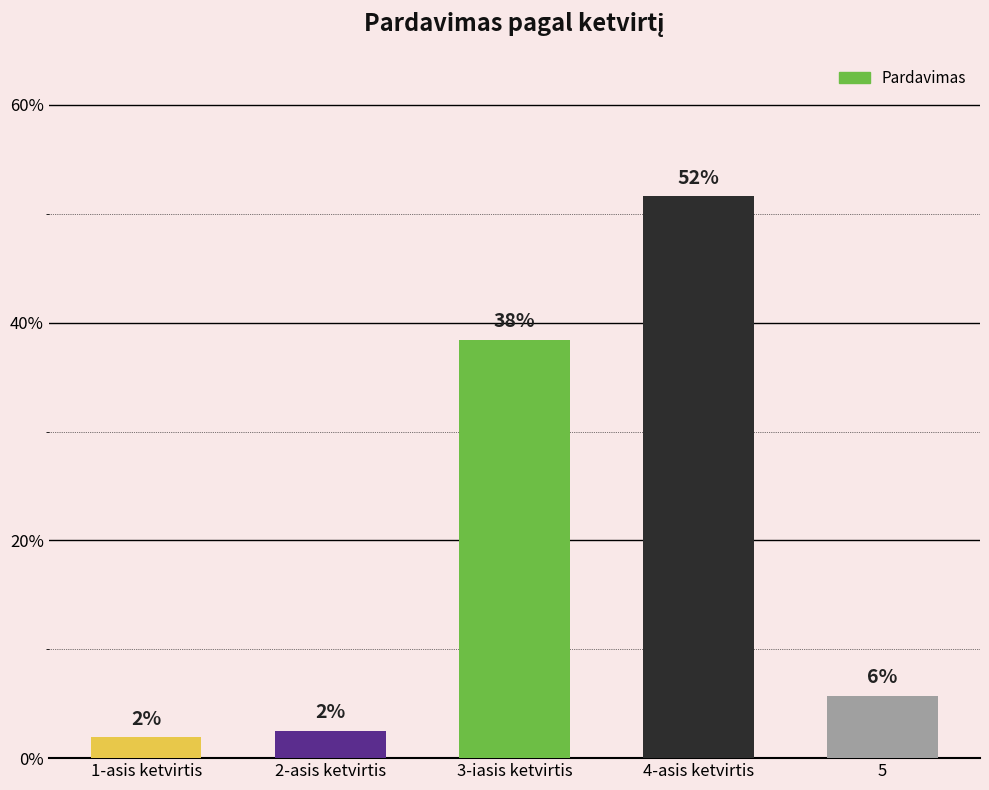

Reading left to right, what are all the values shown in this chart?

0.0	0.0	0.4	0.5	0.1